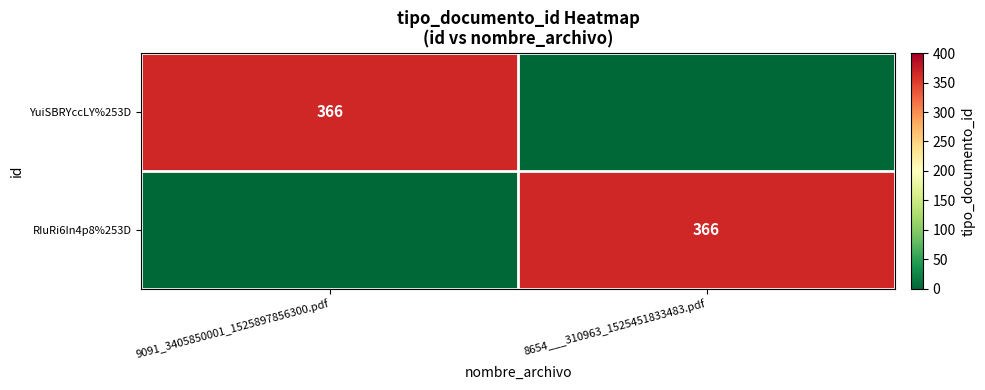

The value of YuiSBRYccLY%253D at 9091_3405850001_1525897856300.pdf is 366. True or false?

True